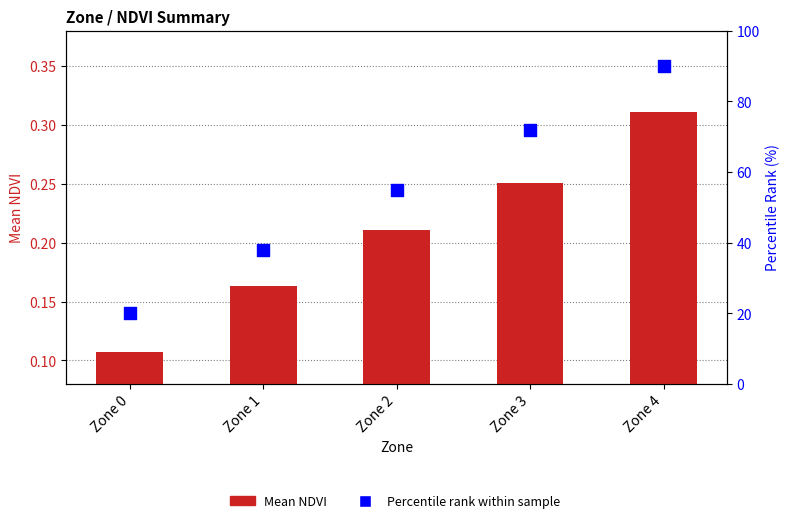

What is the total value across all series at Zone 4?

90.3